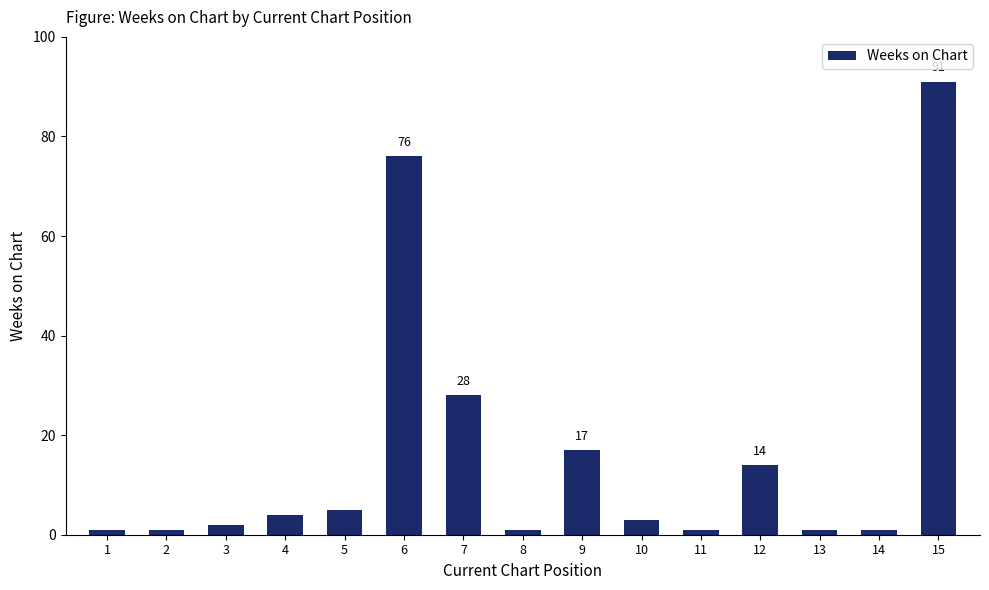

What is the greatest value displayed?

91